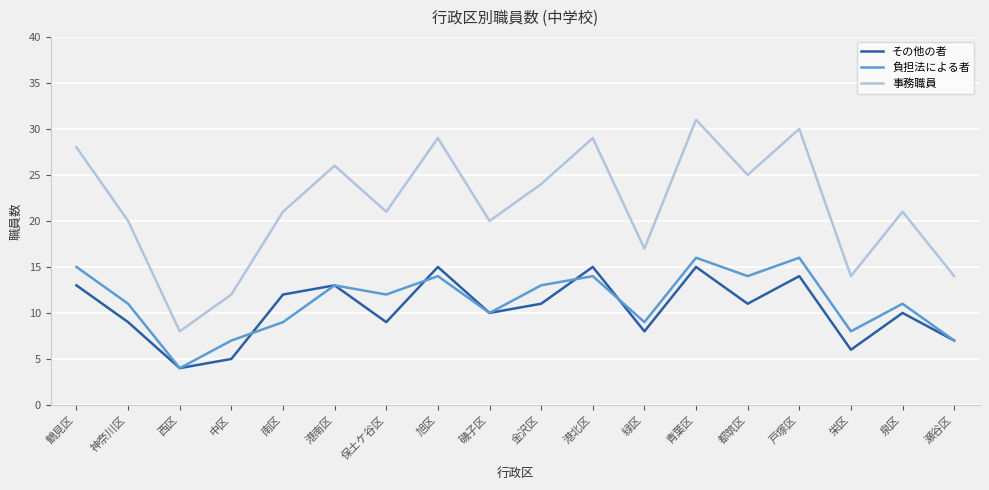

Reading right to left, extract all data points from this chart.

その他の者: 瀬谷区=7	泉区=10	栄区=6	戸塚区=14	都筑区=11	青葉区=15	緑区=8	港北区=15	金沢区=11	磯子区=10	旭区=15	保土ケ谷区=9	港南区=13	南区=12	中区=5	西区=4	神奈川区=9	鶴見区=13
負担法による者: 瀬谷区=7	泉区=11	栄区=8	戸塚区=16	都筑区=14	青葉区=16	緑区=9	港北区=14	金沢区=13	磯子区=10	旭区=14	保土ケ谷区=12	港南区=13	南区=9	中区=7	西区=4	神奈川区=11	鶴見区=15
事務職員: 瀬谷区=14	泉区=21	栄区=14	戸塚区=30	都筑区=25	青葉区=31	緑区=17	港北区=29	金沢区=24	磯子区=20	旭区=29	保土ケ谷区=21	港南区=26	南区=21	中区=12	西区=8	神奈川区=20	鶴見区=28